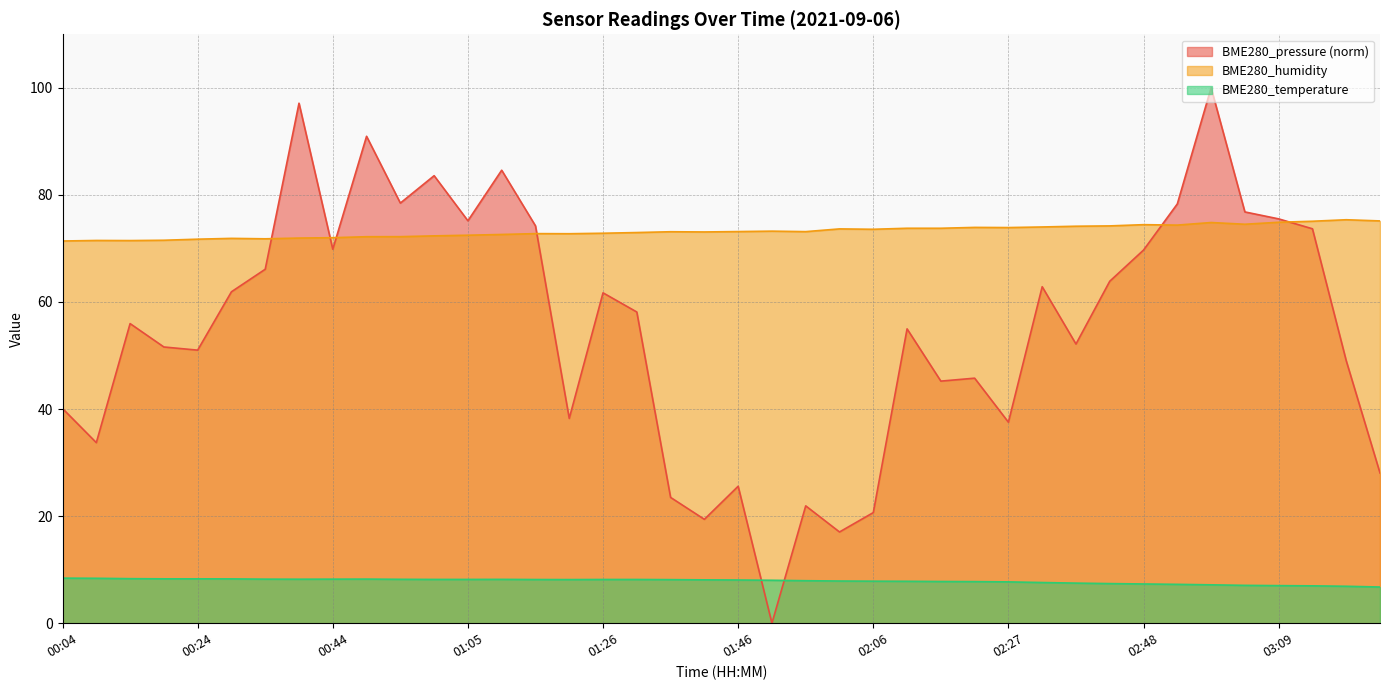

How many values in the BME280_temperature series exceed 8?

22